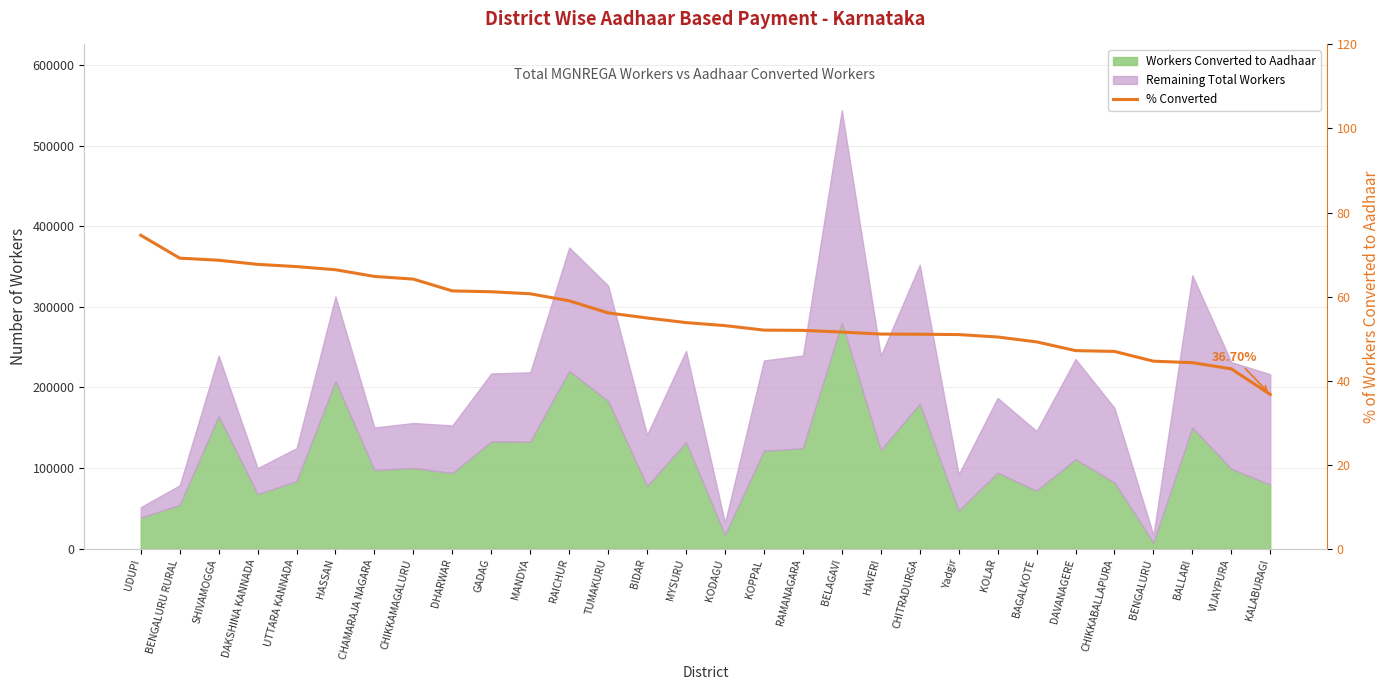

Is it true that the value at CHAMARAJA NAGARA is 64.8?

True